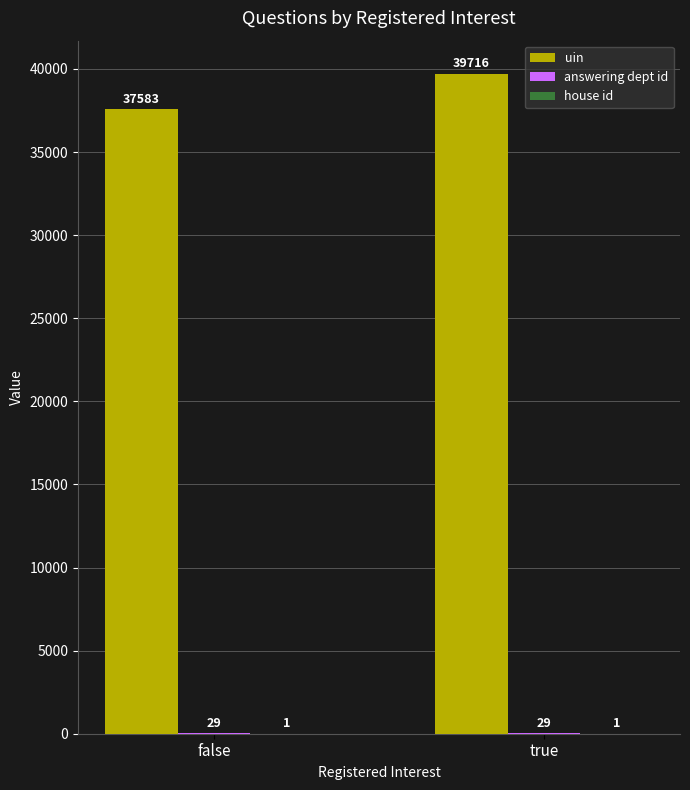

Which series changed the most between false and true?

uin